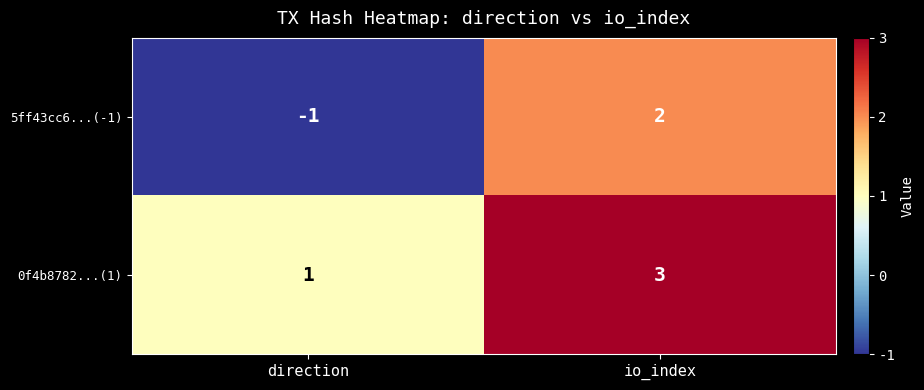

True or false: 0f4b8782...(1) has a value of 4 at io_index.

False